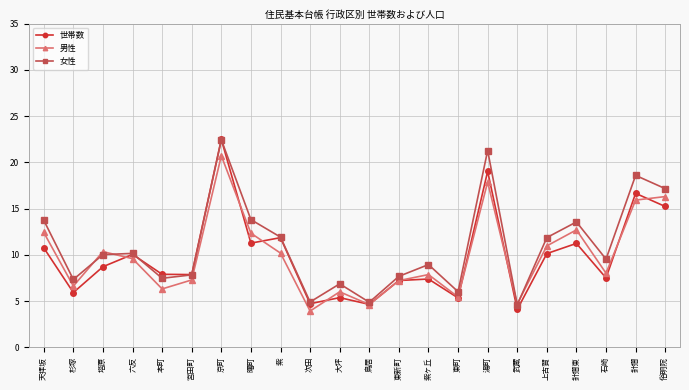

True or false: 男性 has more than 0 interior local peaks.

True